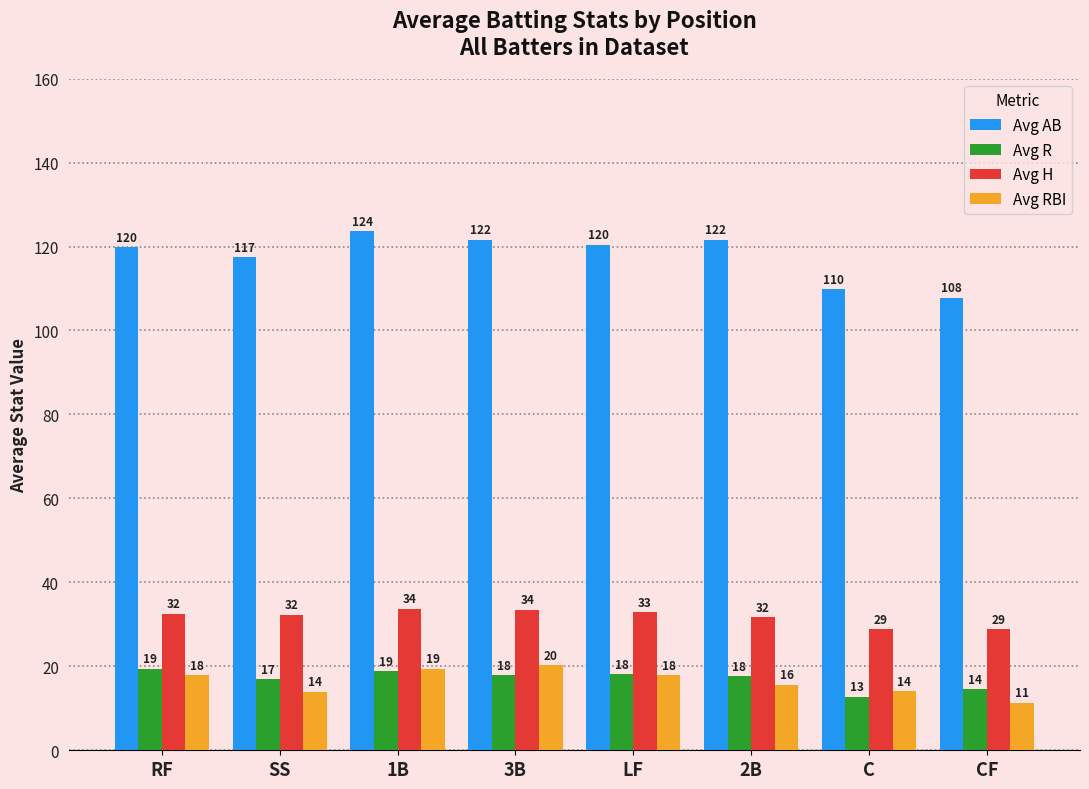

What position from the right is LF?

4